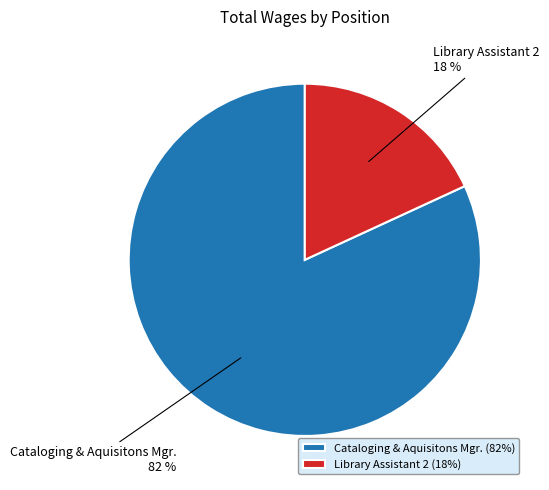

To the nearest percent, what is the difference between the largest and smallest slice percentages?

64%